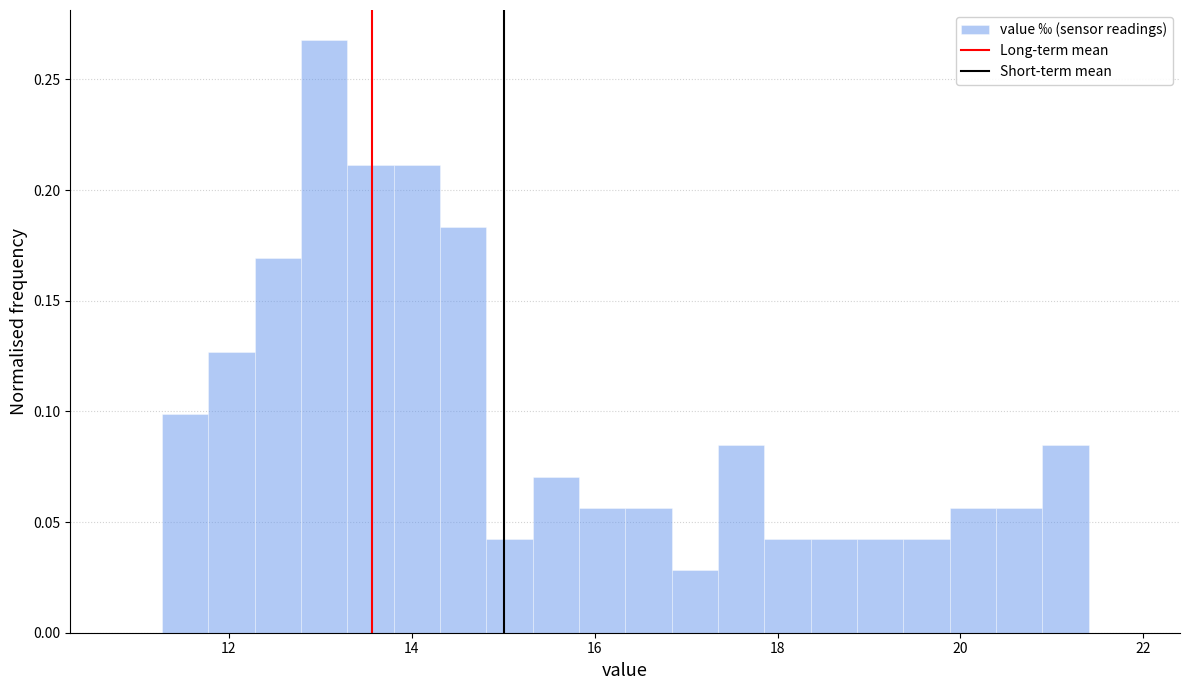

Around what value on the x-axis is the tallest bar? Give the approximate position of its centre, as read against the axis.

13.0